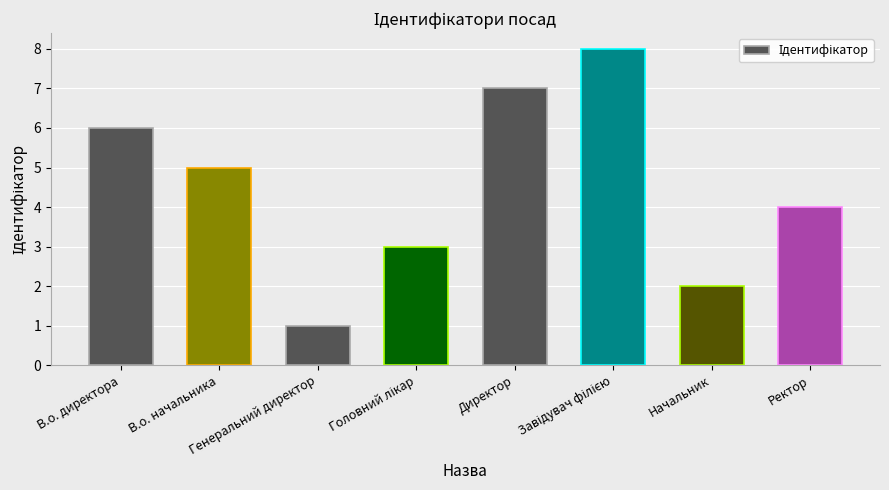

What is the greatest value displayed?

8